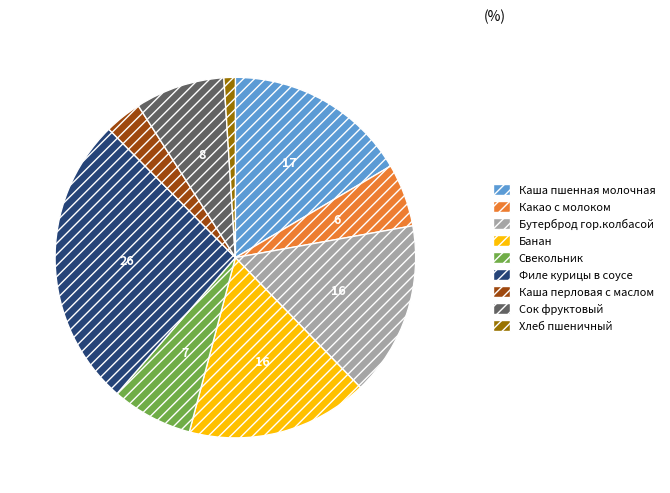

True or false: Банан accounts for 16% of the total.

True